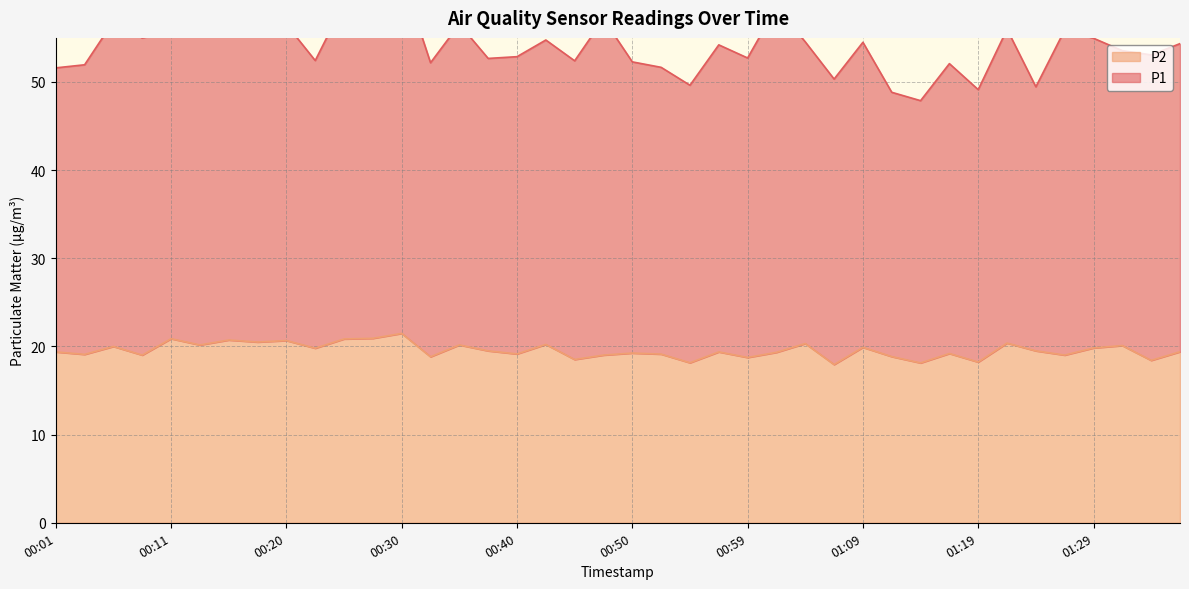

Which label corresponds to the smallest value in the chart?

01:07